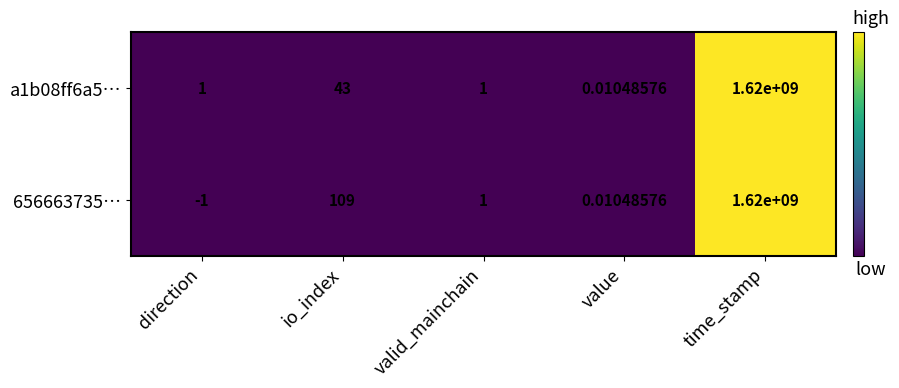

At which category is the sum across all series the highest?

time_stamp